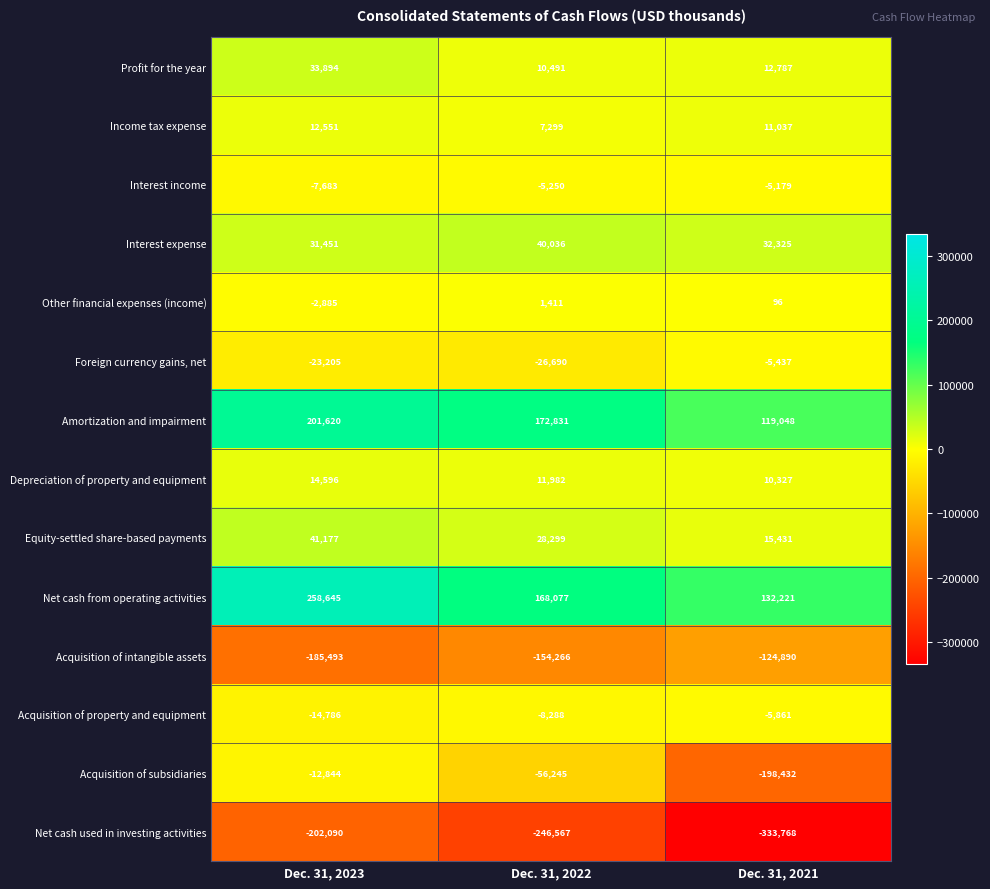

What value does the Income tax expense series have at Dec. 31, 2023, to the nearest 50?

12550